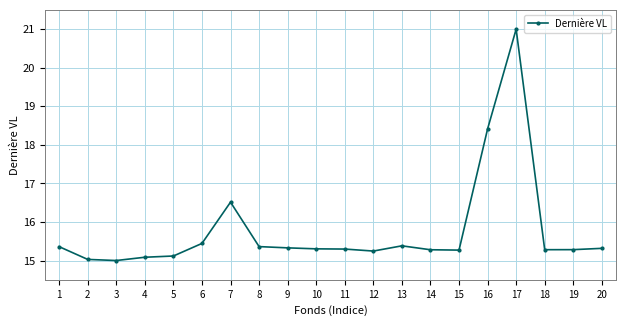

Is it true that the value at 13 is 15.4?

True